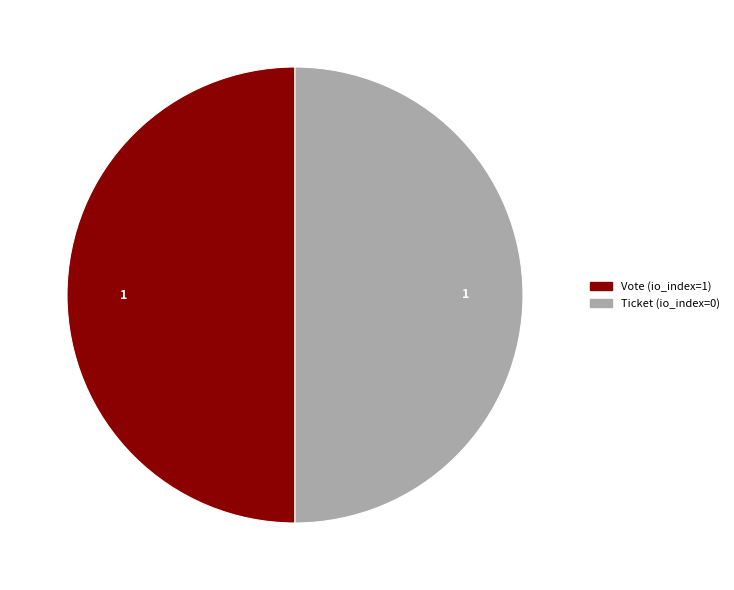

The Vote slice represents 43% of the pie. True or false?

False